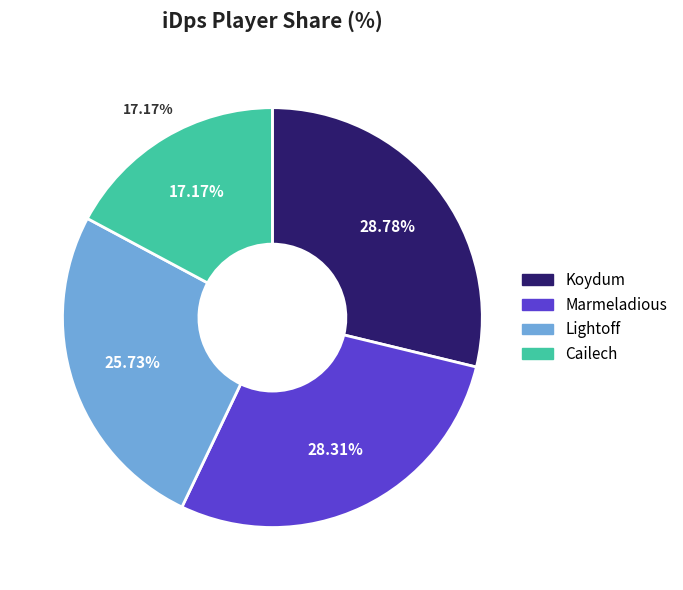

Between Cailech and Koydum, which is larger?

Koydum